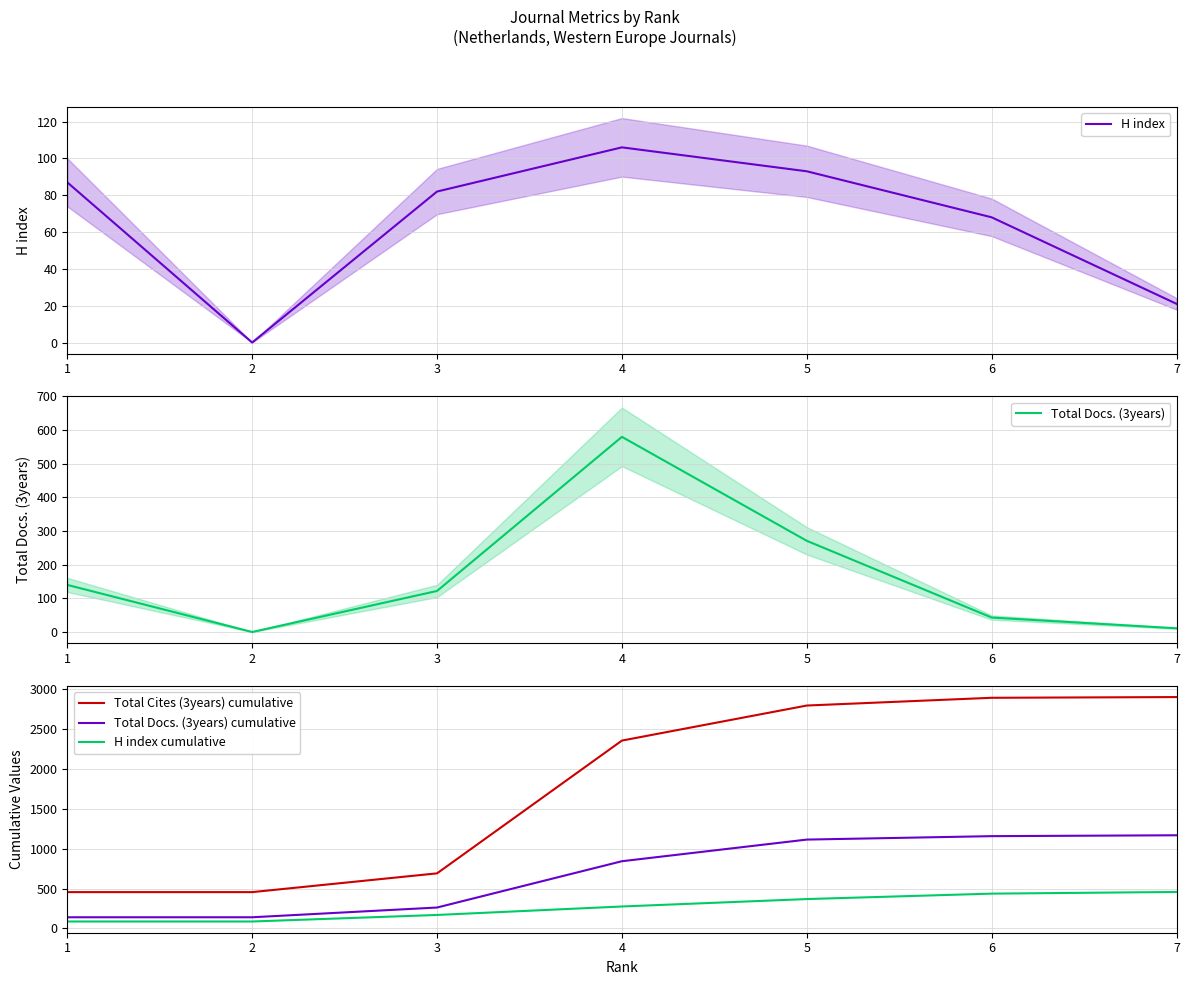

True or false: Total Cites (3years) cumulative and Total Docs. (3years) cumulative cross at least once.

False